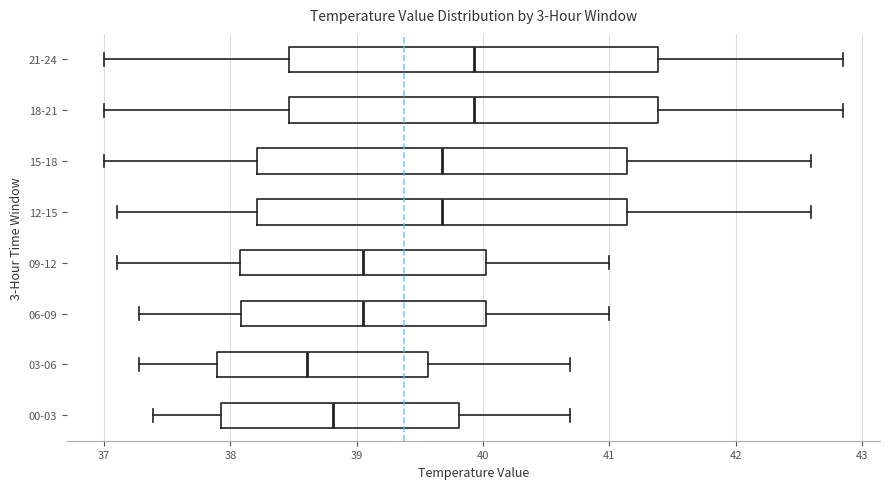

Reading bottom to top, transcribe this box plot: for each box, give where its median line is, the range the box spans, and where its two whiskers end, as read against the x-axis. The values are not printed on the chart, so give them approximately, as read against the axis.

00-03: median 38.8, box 37.9 to 39.8, whiskers 37.4 to 40.7
03-06: median 38.6, box 37.9 to 39.6, whiskers 37.3 to 40.7
06-09: median 39.1, box 38.1 to 40.0, whiskers 37.3 to 41.0
09-12: median 39.1, box 38.1 to 40.0, whiskers 37.1 to 41.0
12-15: median 39.7, box 38.2 to 41.1, whiskers 37.1 to 42.6
15-18: median 39.7, box 38.2 to 41.1, whiskers 37.0 to 42.6
18-21: median 39.9, box 38.5 to 41.4, whiskers 37.0 to 42.9
21-24: median 39.9, box 38.5 to 41.4, whiskers 37.0 to 42.9